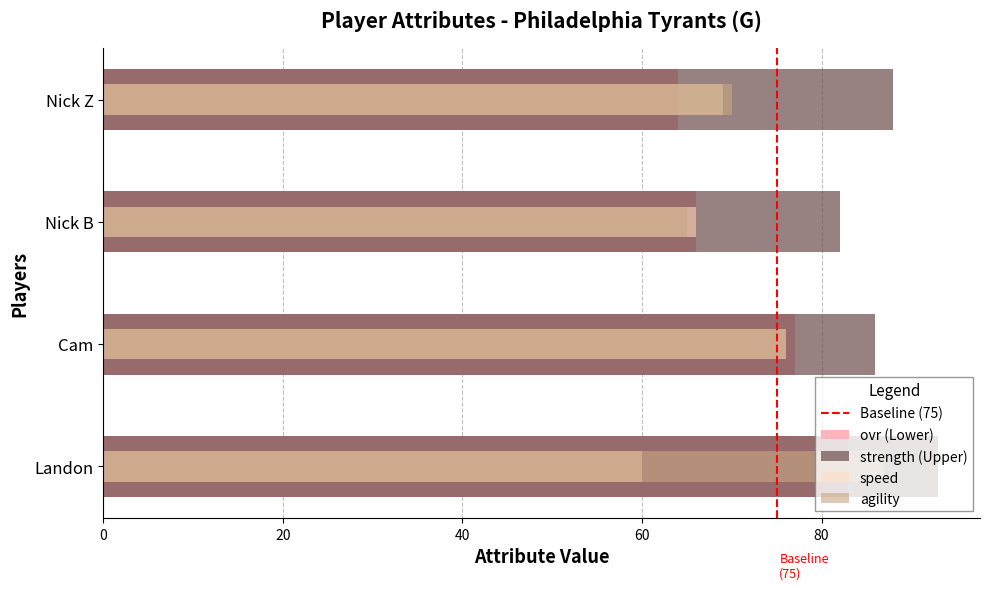

Between Cam and Nick Z, which series saw the biggest shift?

ovr